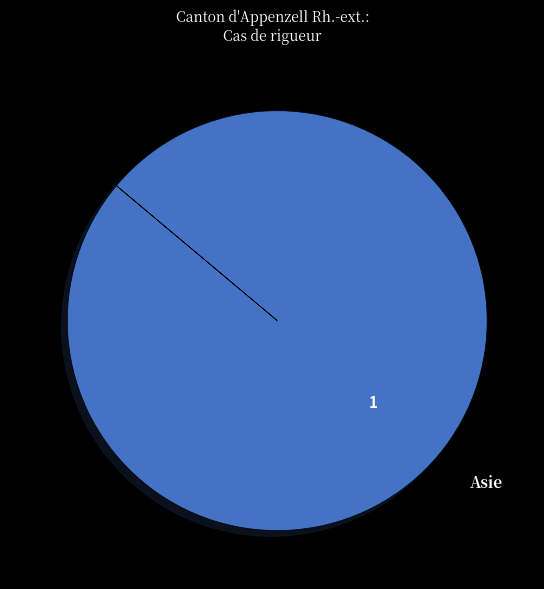

Is Asie the majority of the pie?

Yes